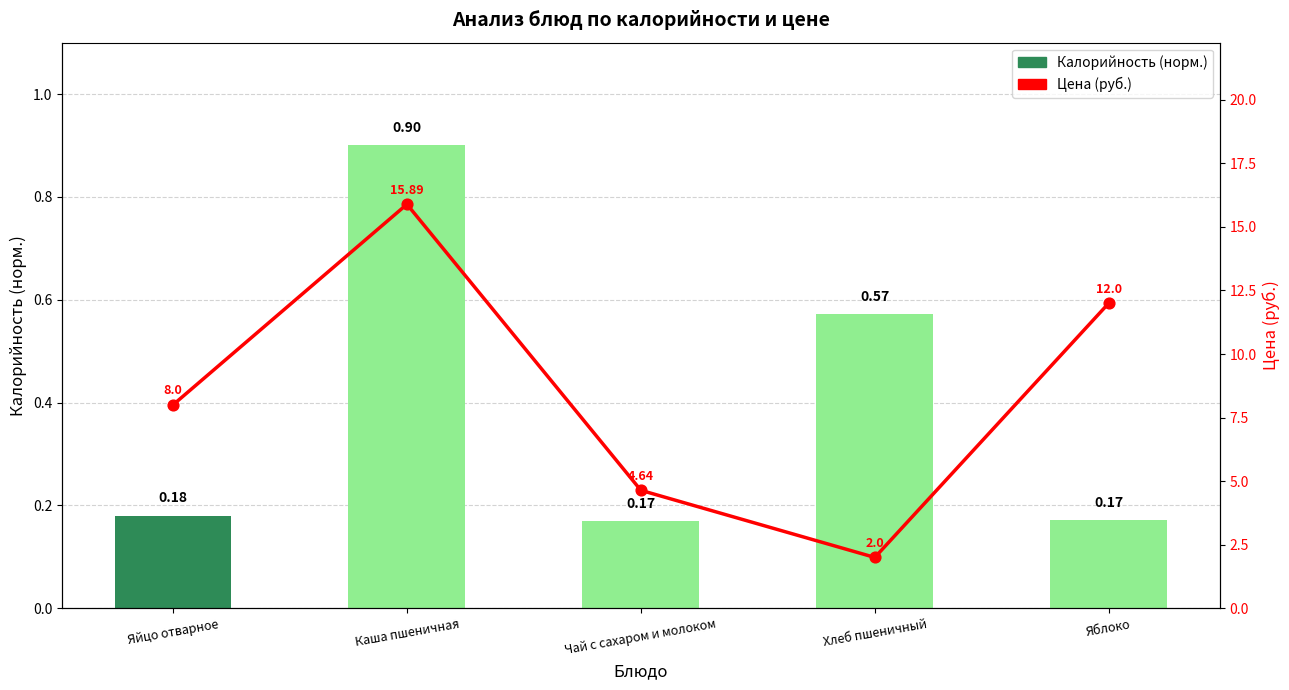

Which series contains the lowest Y value?

Калорийность (норм.)